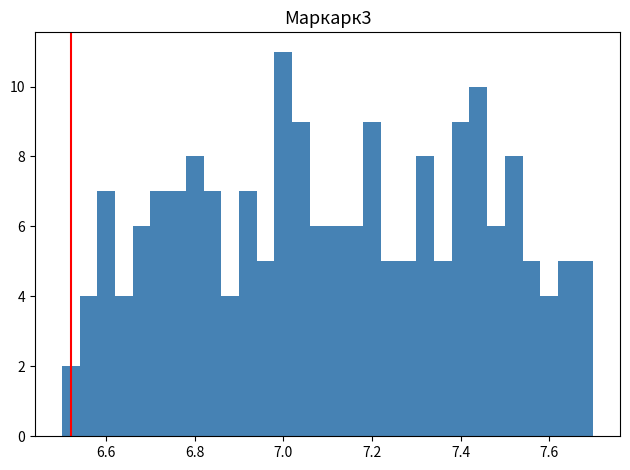

Read against the x-axis, roughly where is the centre of the tallest bar?

7.00